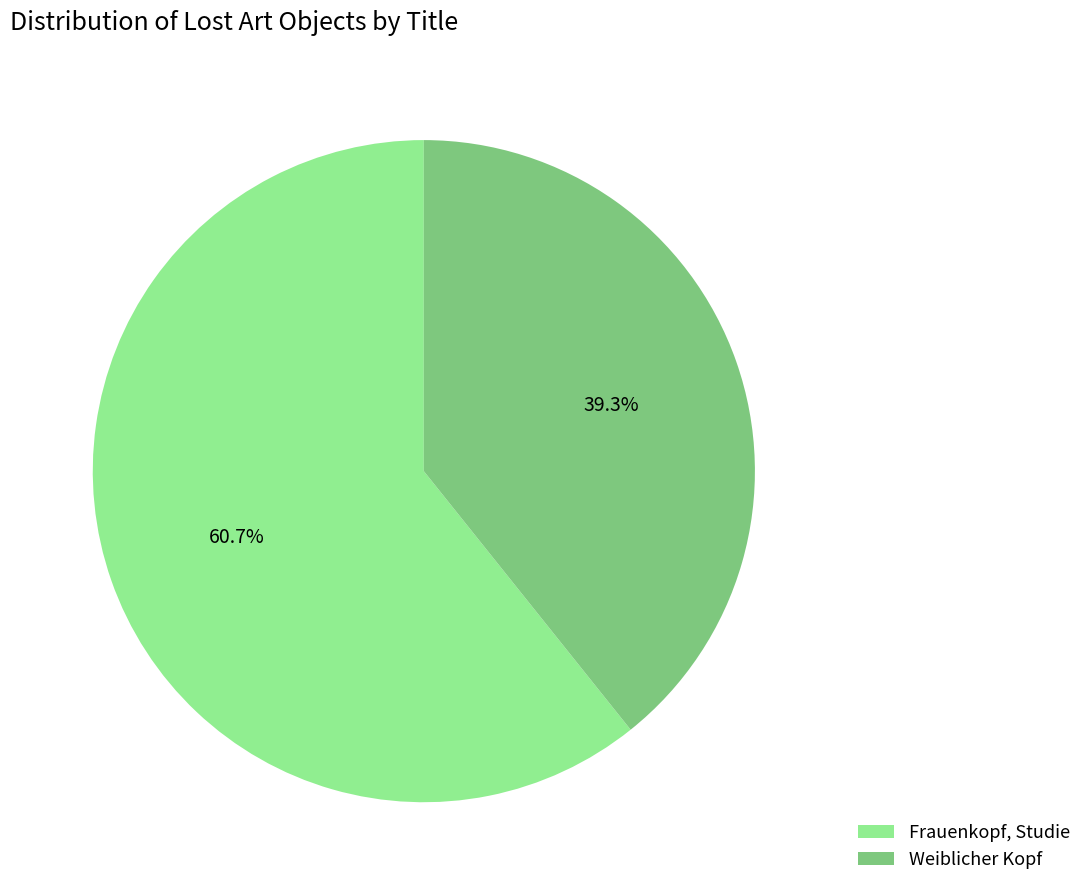

To the nearest percent, what is the difference between the largest and smallest slice percentages?

21%